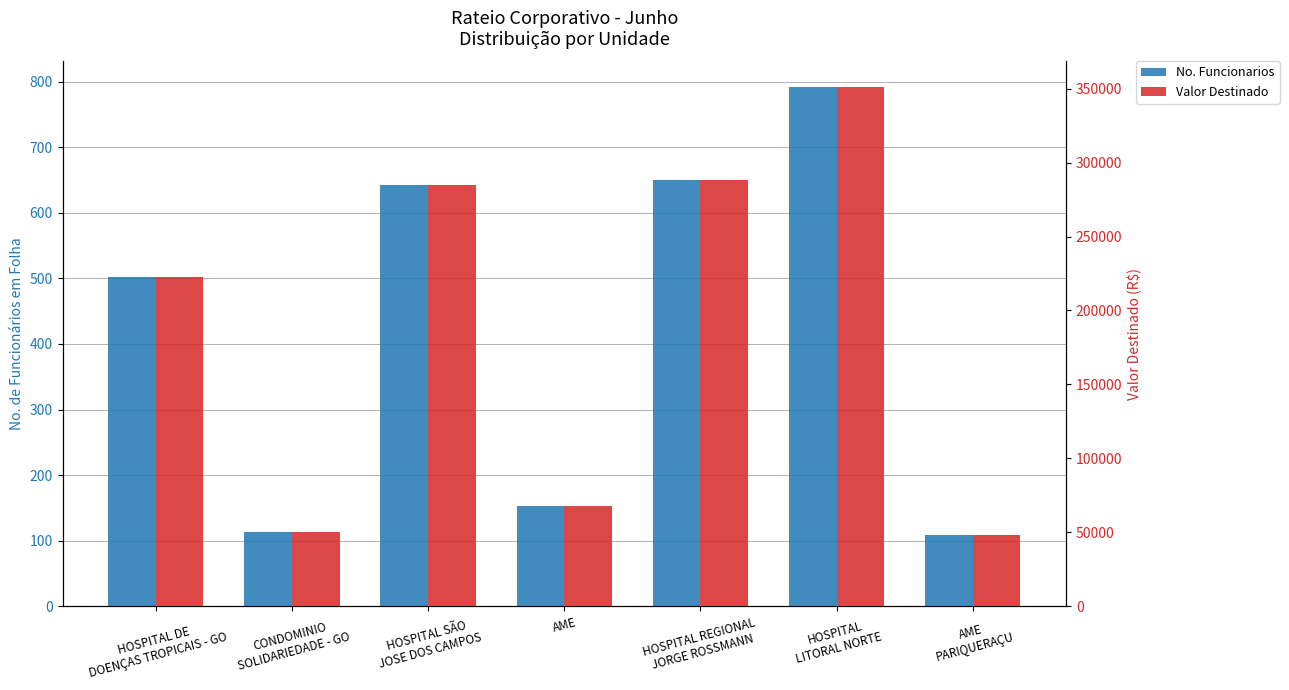

Count the number of data series in this chart.

2